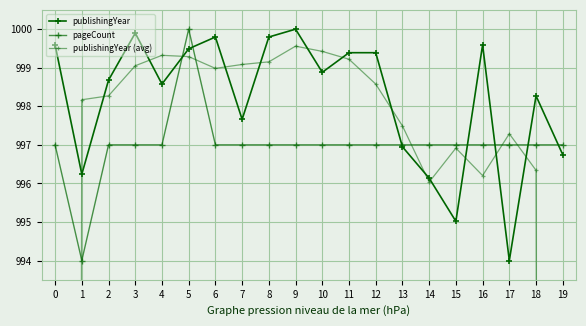

Between 8 and 18, which series saw the biggest shift?

publishingYear (avg)